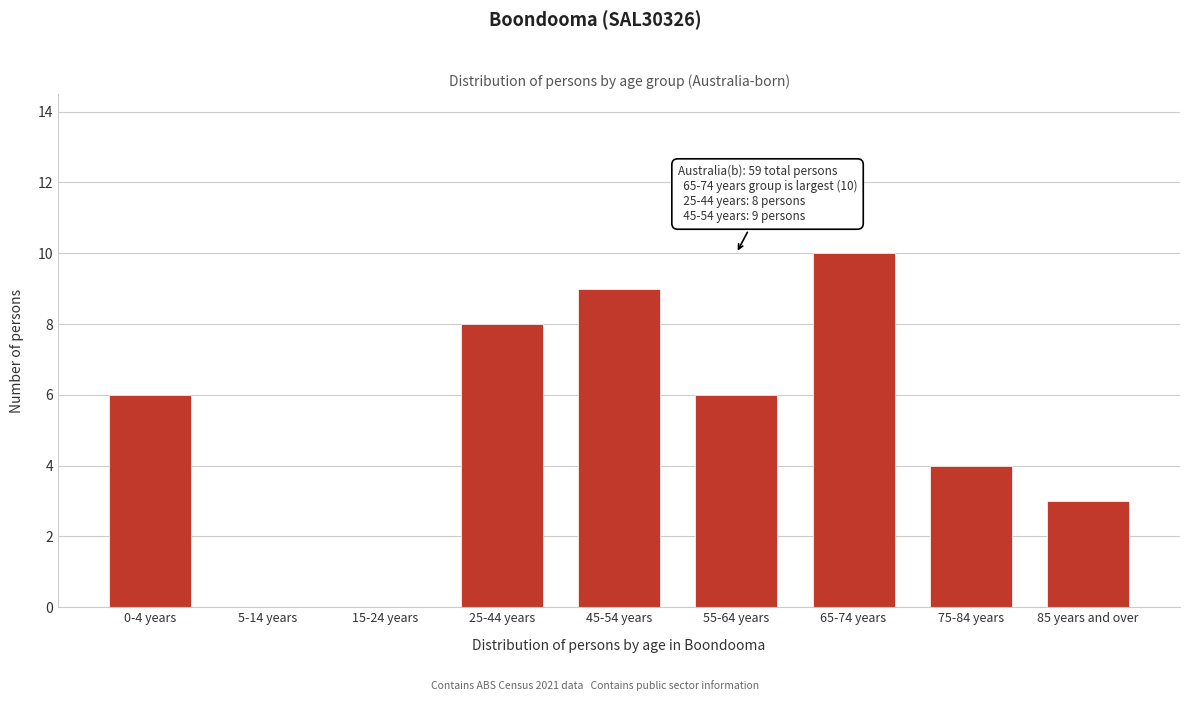

Reading right to left, transcribe all the data shown in this chart.

85 years and over=3	75-84 years=4	65-74 years=10	55-64 years=6	45-54 years=9	25-44 years=8	15-24 years=0	5-14 years=0	0-4 years=6